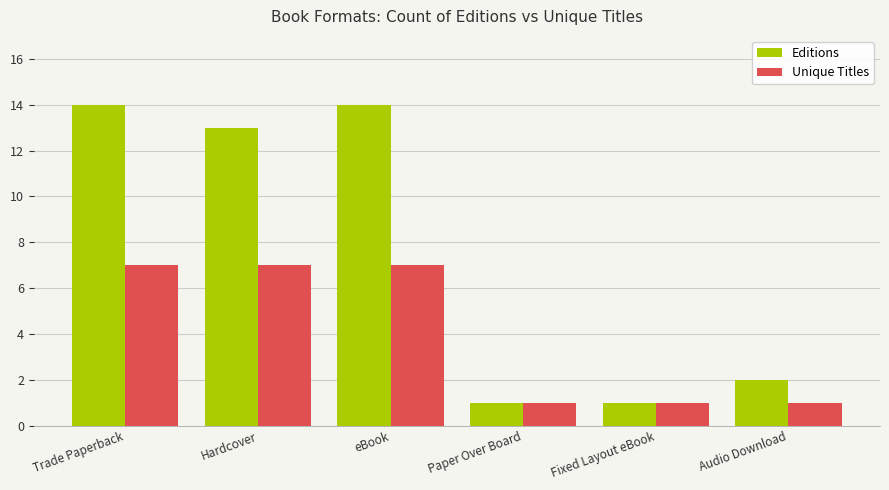

Rank the series at Audio Download from highest to lowest value.

Editions, Unique Titles